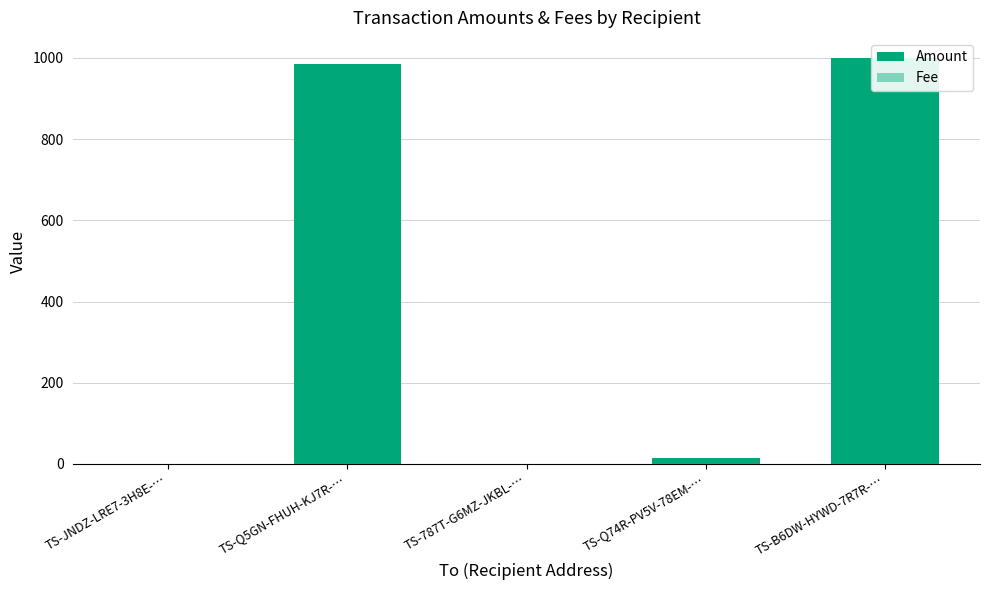

At which label does Amount first exceed 15?

TS-Q5GN-FHUH-KJ7R-…